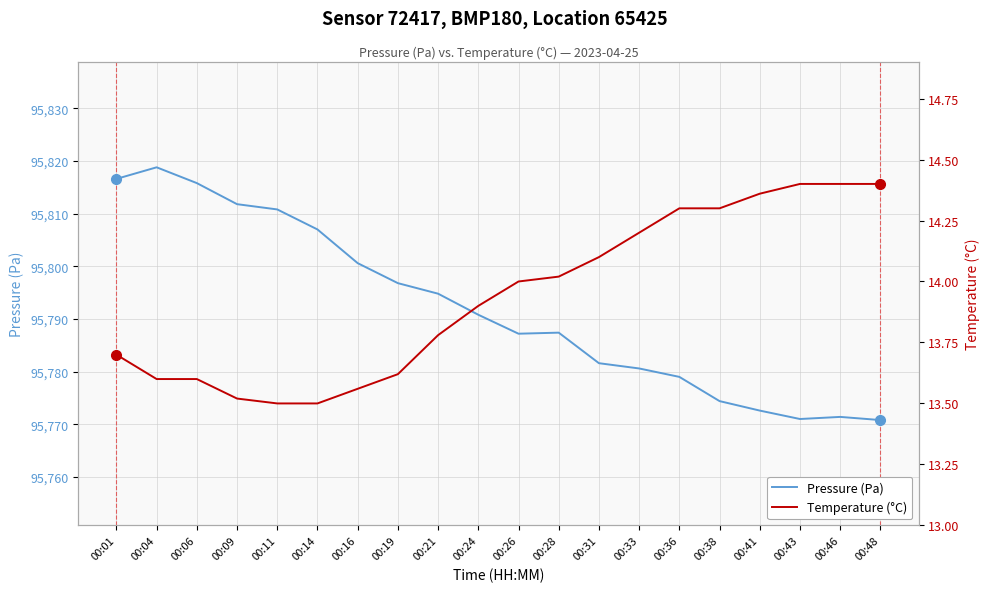

True or false: Temperature (°C) has a value of 13.5 at 00:14.

True